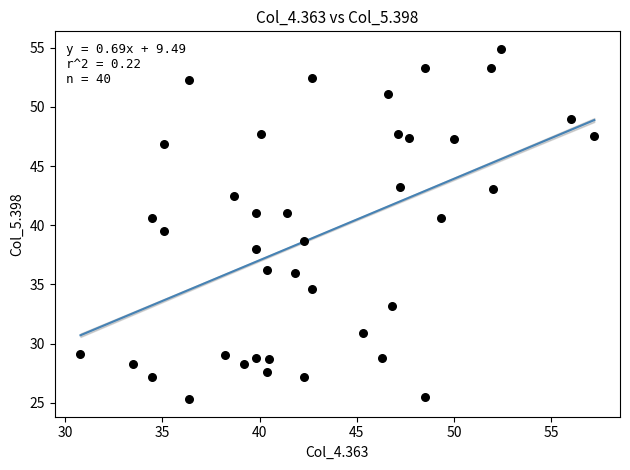

What is the range of X values (max minus min)?

26.4